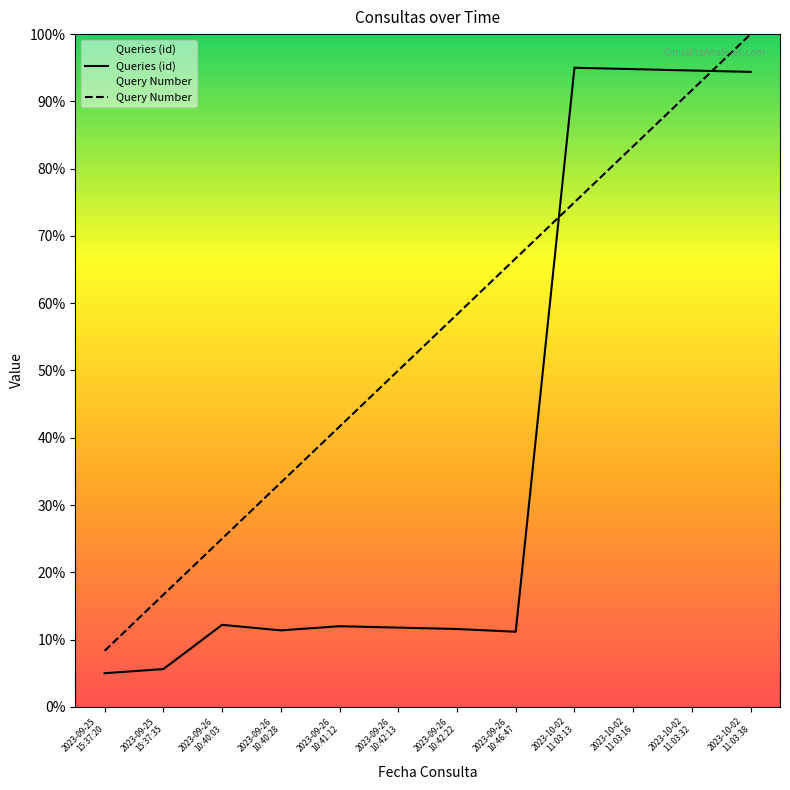

What is the difference between the second highest and minimum values in the Queries (id) series?

89.8